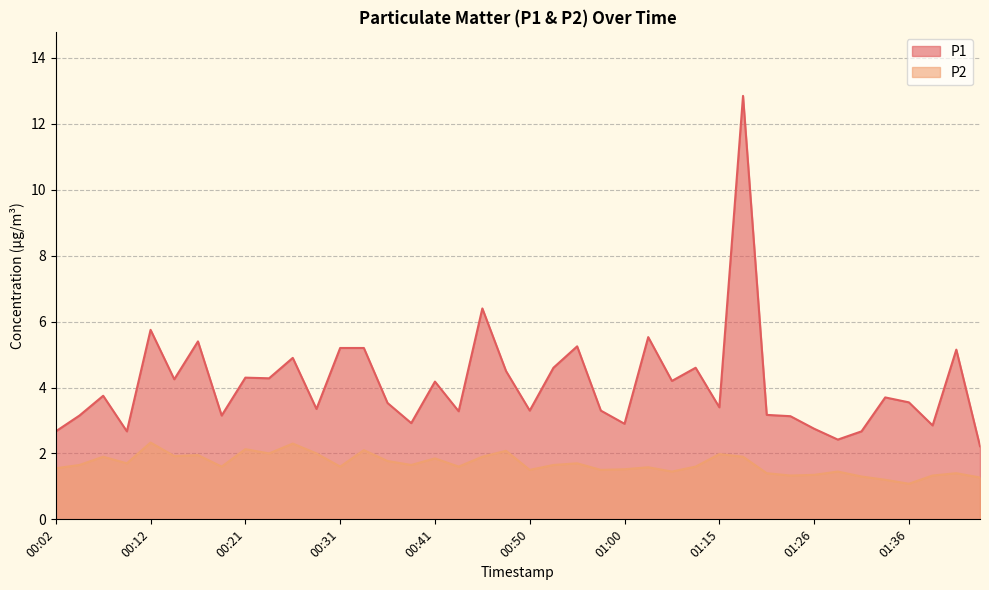

True or false: P2 has a value of 2.4 at 01:26.

False